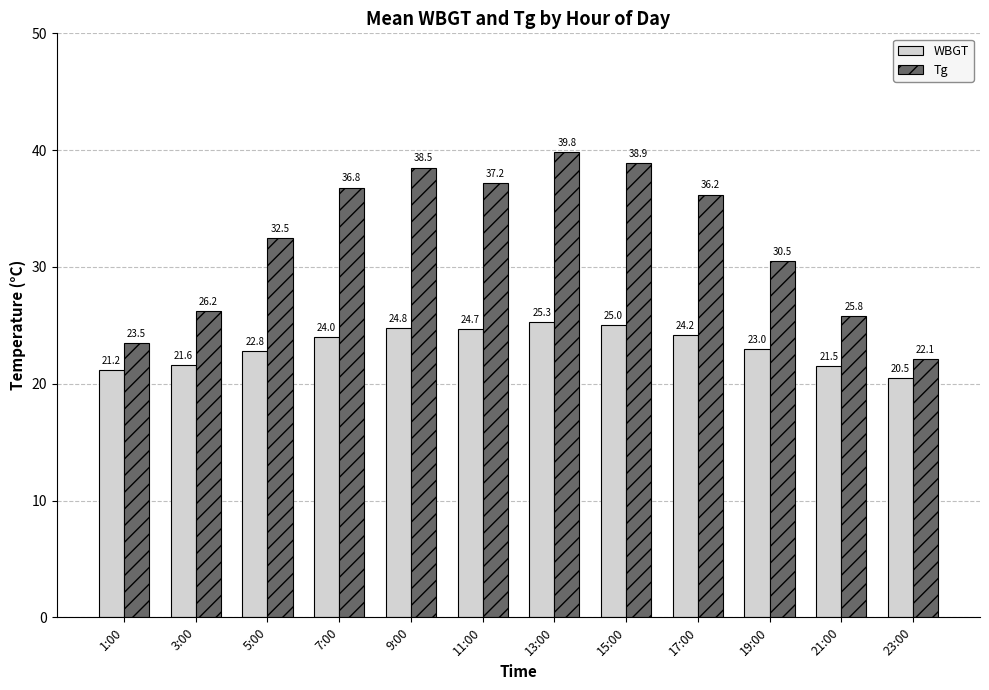

Which category has the lowest value in the Tg series?

23:00